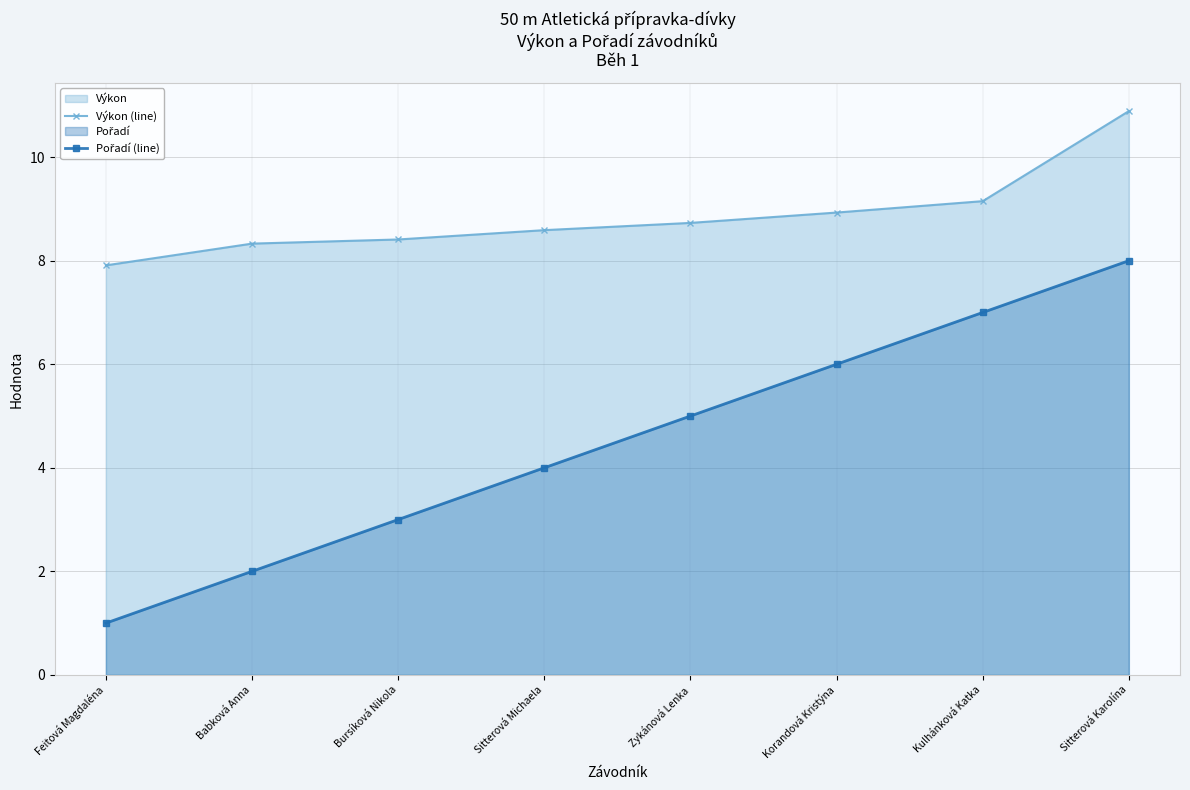

True or false: Výkon (line) and Pořadí (line) intersect in this chart.

False